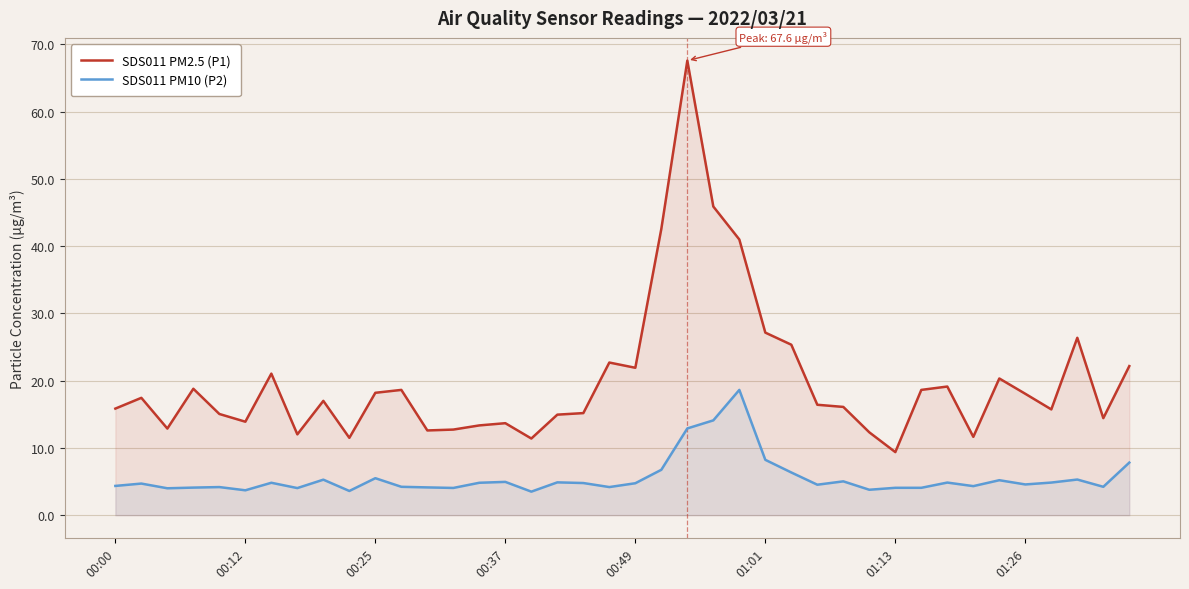

The value of SDS011 PM2.5 (P1) at 21 is 42.6. True or false?

True